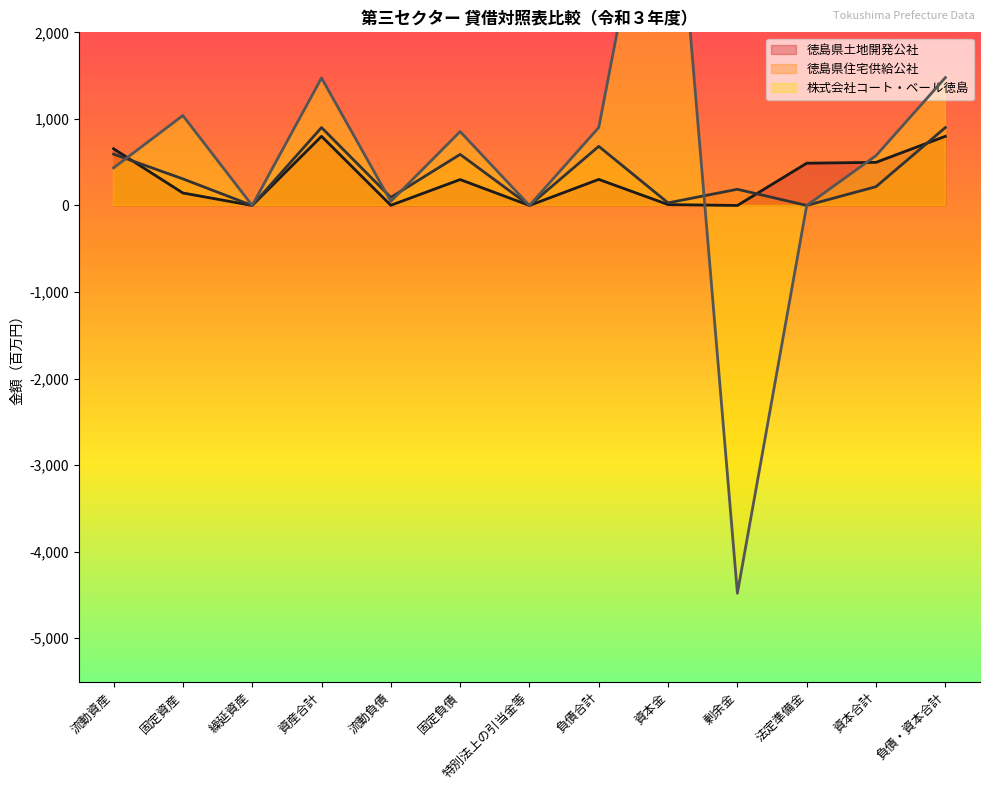

Reading right to left, what are all the values shown in this chart?

徳島県土地開発公社: 負債・資本合計=799	資本合計=498	法定準備金=488	剰余金=0	資本金=10	負債合計=301	特別法上の引当金等=0	固定負債=299	流動負債=2	資産合計=799	繰延資産=0	固定資産=144	流動資産=655
徳島県住宅供給公社: 負債・資本合計=900	資本合計=217	法定準備金=0	剰余金=187	資本金=30	負債合計=683	特別法上の引当金等=0	固定負債=590	流動負債=93	資産合計=900	繰延資産=0	固定資産=307	流動資産=593
株式会社コート・ベール徳島: 負債・資本合計=1477	資本合計=576	法定準備金=0	剰余金=-4480	資本金=5056	負債合計=901	特別法上の引当金等=0	固定負債=854	流動負債=47	資産合計=1473	繰延資産=0	固定資産=1039	流動資産=434